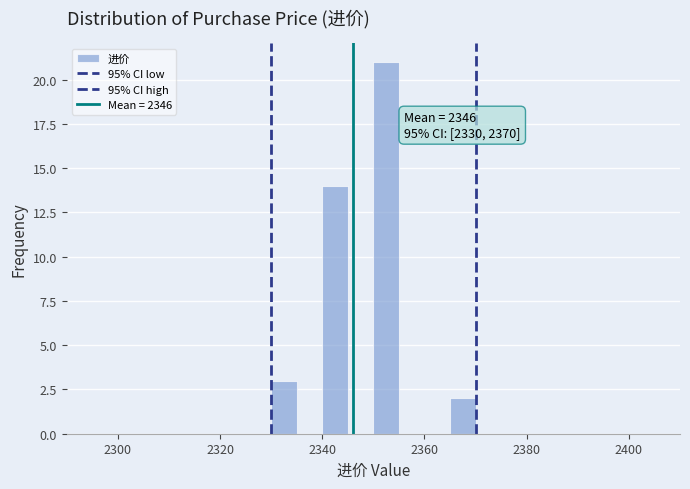

Around what value on the x-axis is the tallest bar? Give the approximate position of its centre, as read against the axis.

2352